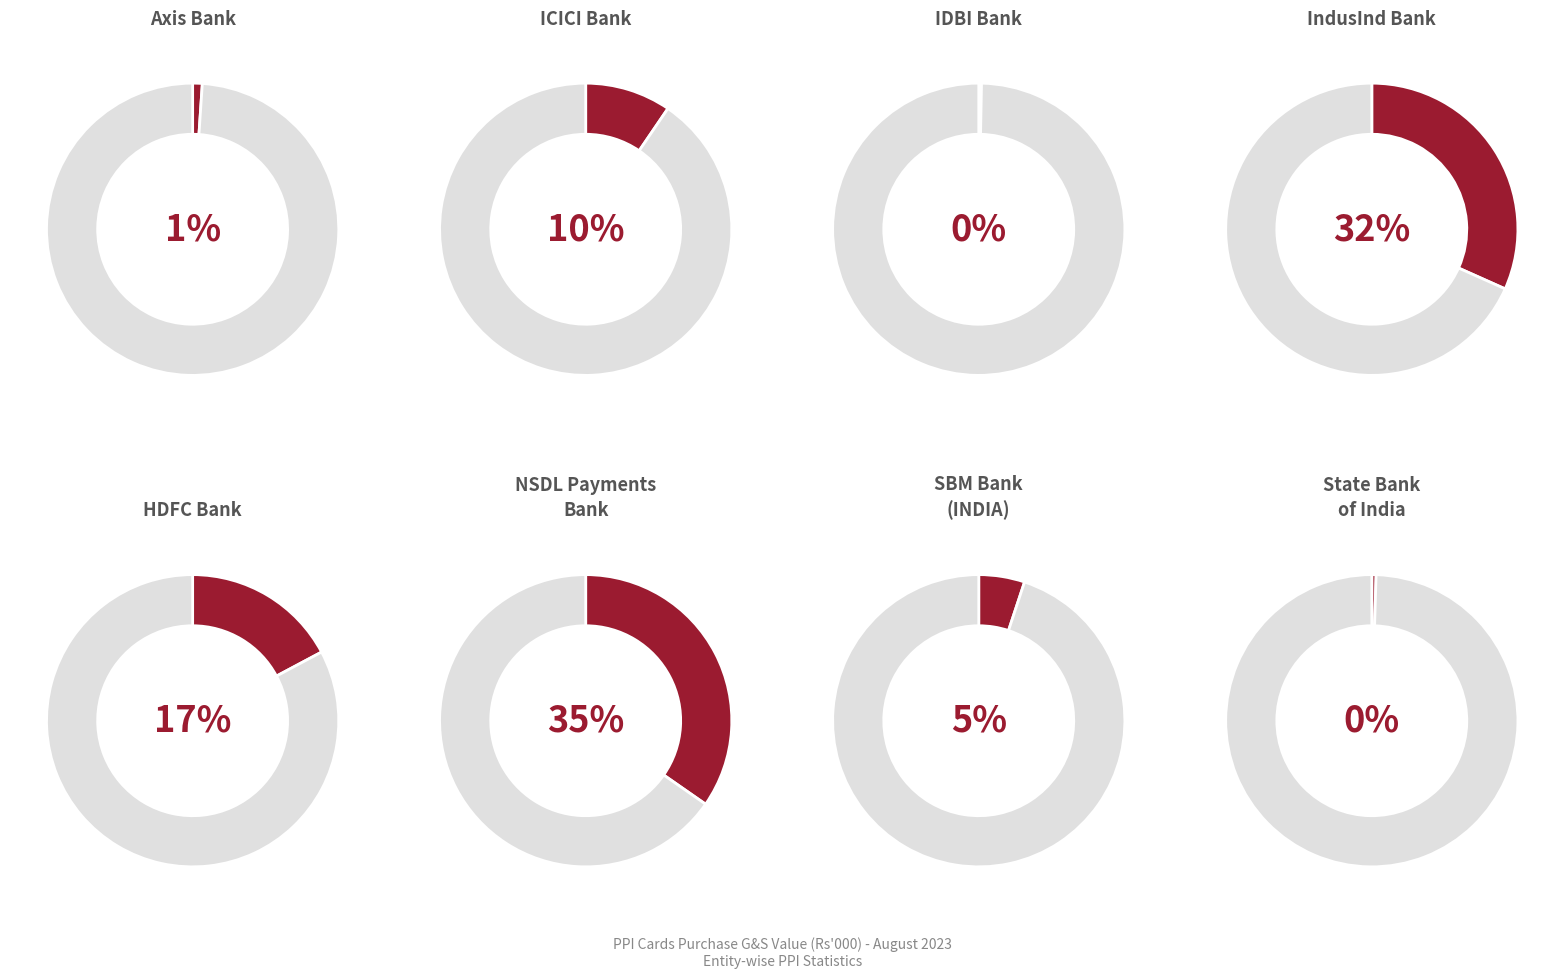

Is it true that 2 is 0% of the pie?

True